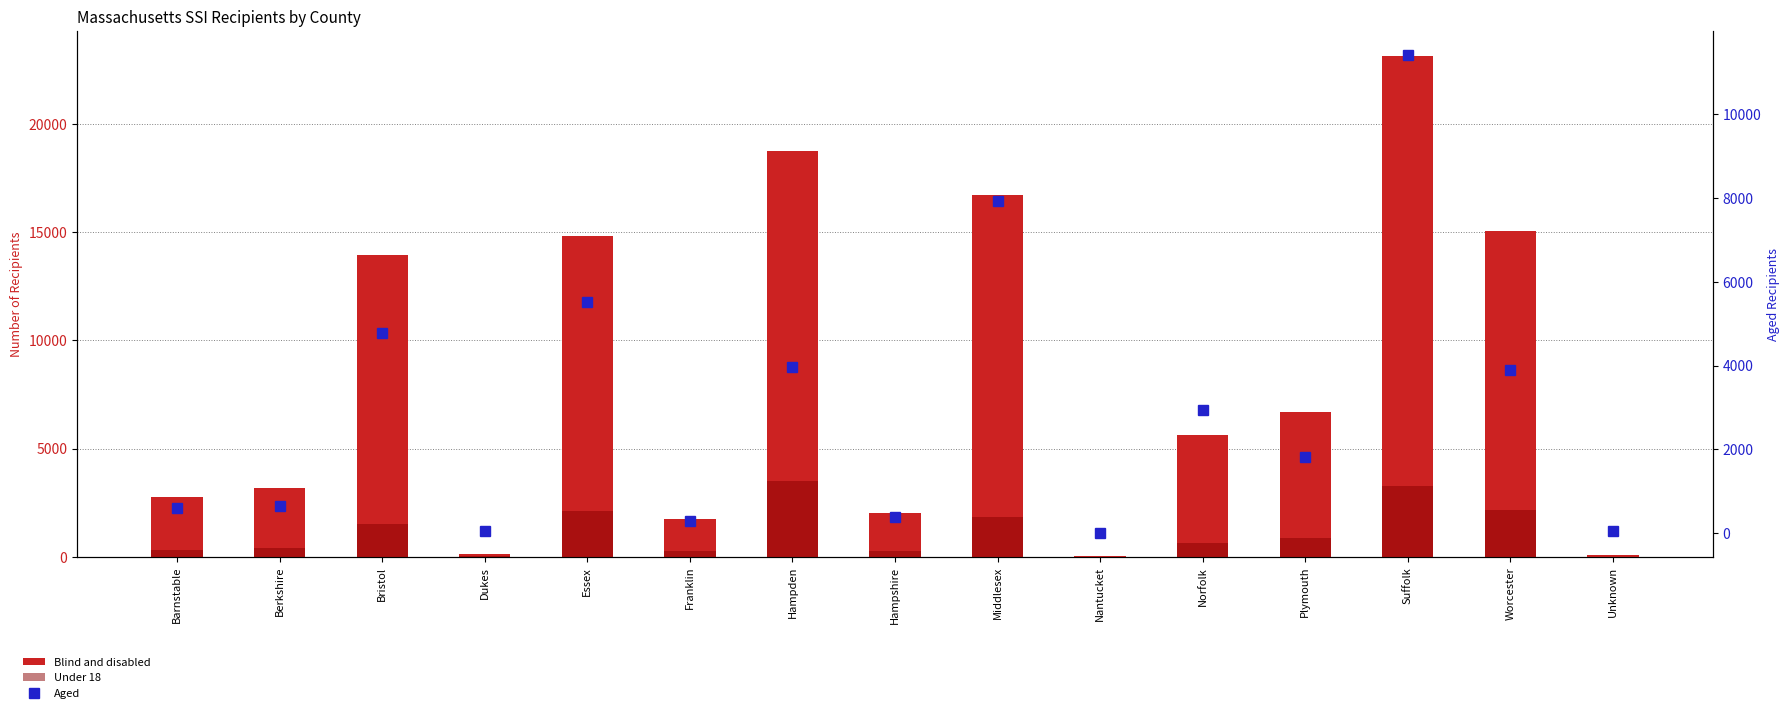

At Suffolk, list the series in order from smallest to largest.

Under 18, Aged, Blind and disabled